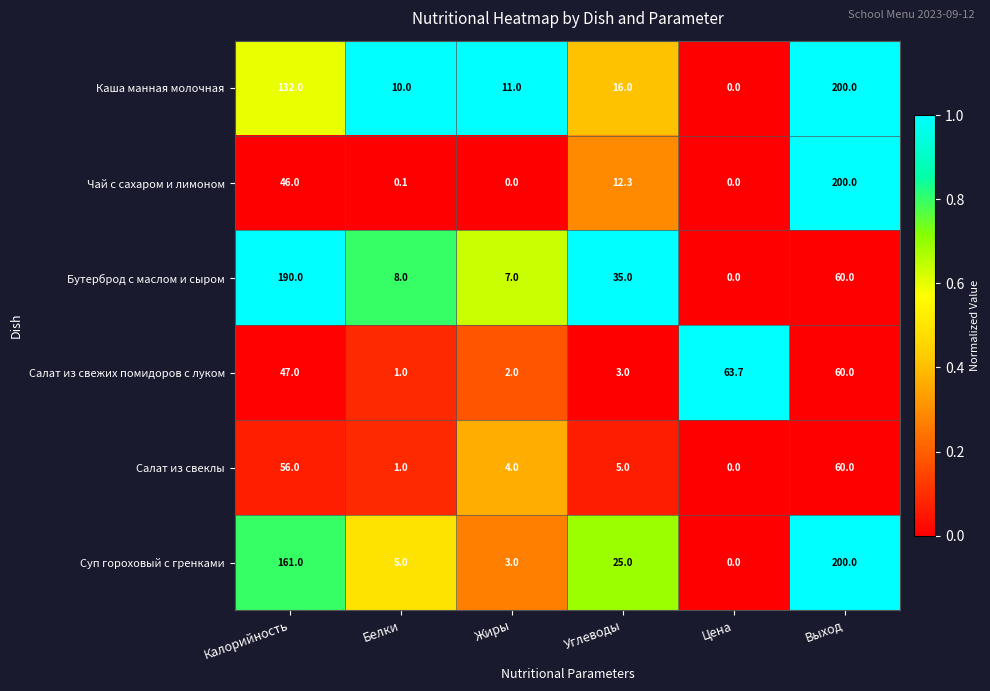

Is it true that Каша манная молочная equals 15.8 at Жиры?

False